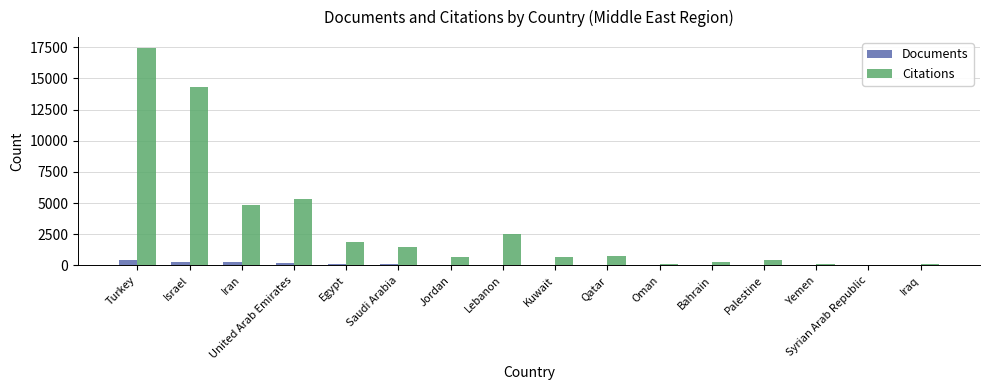

How many groups of bars are there?

16